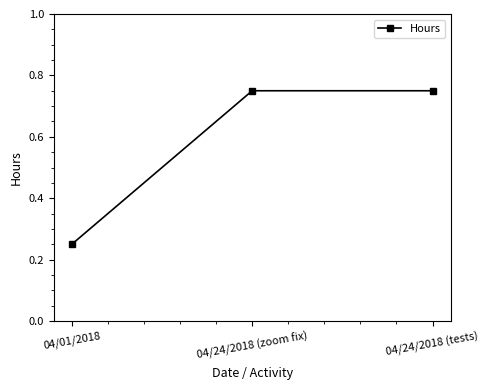

What is the sum of the values at 04/24/2018 (tests) and 04/01/2018?

1.0